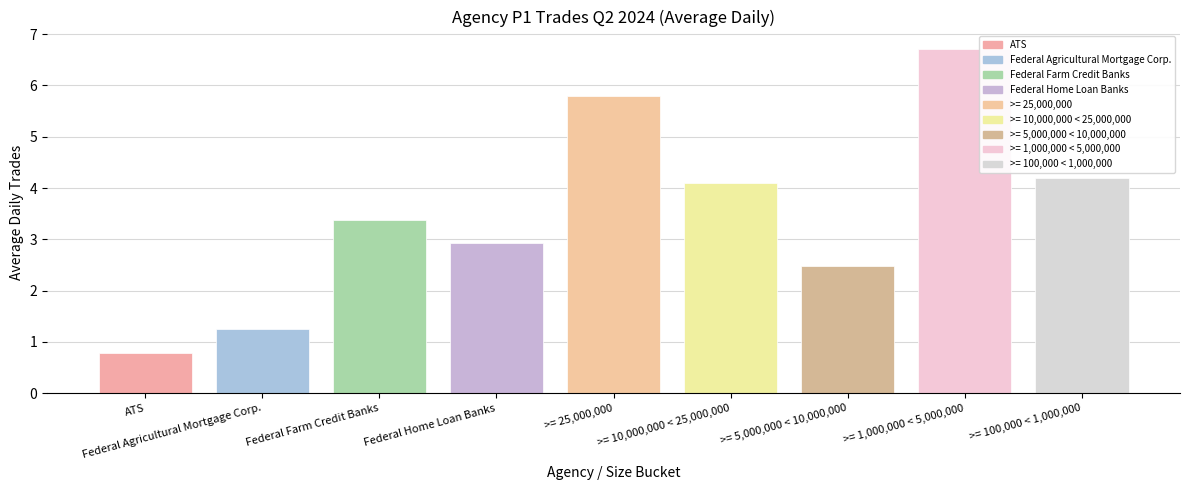

List the labels in order of value, largest first.

>= 1,000,000 < 5,000,000, >= 25,000,000, >= 100,000 < 1,000,000, >= 10,000,000 < 25,000,000, Federal Farm Credit Banks, Federal Home Loan Banks, >= 5,000,000 < 10,000,000, Federal Agricultural Mortgage Corp., ATS